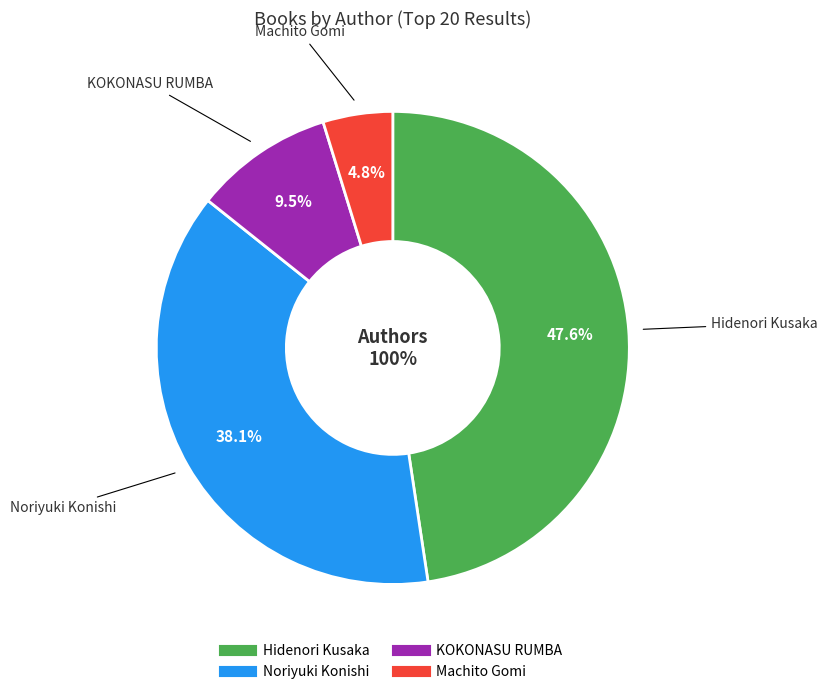

Combined, what portion of the pie is Machito Gomi and Noriyuki Konishi?

42.9%